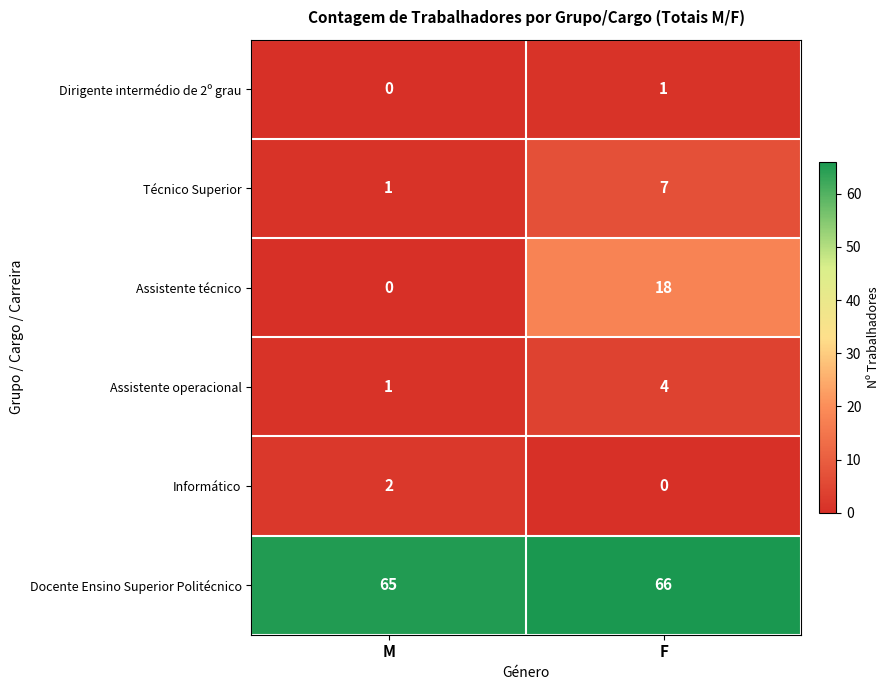

Reading left to right, list all the values displayed in this chart.

Dirigente intermédio de 2º grau: 0	1
Técnico Superior: 1	7
Assistente técnico: 0	18
Assistente operacional: 1	4
Informático: 2	0
Docente Ensino Superior Politécnico: 65	66